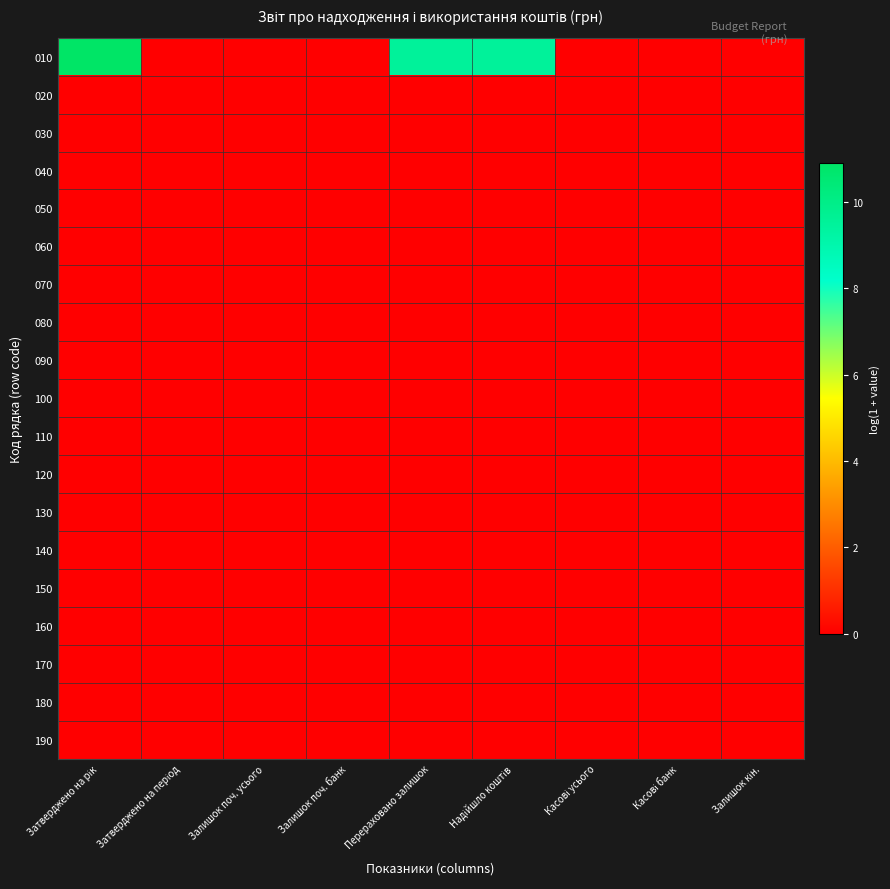

Reading left to right, list all the values displayed in this chart.

010: Затверджено на рік=10.9	Затверджено на період=0.0	Залишок поч. усього=0.0	Залишок поч. банк=0.0	Перераховано залишок=9.5	Надійшло коштів=9.5	Касові усього=0.0	Касові банк=0.0	Залишок кін.=0.0
020: Затверджено на рік=0.0	Затверджено на період=0.0	Залишок поч. усього=0.0	Залишок поч. банк=0.0	Перераховано залишок=0.0	Надійшло коштів=0.0	Касові усього=0.0	Касові банк=0.0	Залишок кін.=0.0
030: Затверджено на рік=0.0	Затверджено на період=0.0	Залишок поч. усього=0.0	Залишок поч. банк=0.0	Перераховано залишок=0.0	Надійшло коштів=0.0	Касові усього=0.0	Касові банк=0.0	Залишок кін.=0.0
040: Затверджено на рік=0.0	Затверджено на період=0.0	Залишок поч. усього=0.0	Залишок поч. банк=0.0	Перераховано залишок=0.0	Надійшло коштів=0.0	Касові усього=0.0	Касові банк=0.0	Залишок кін.=0.0
050: Затверджено на рік=0.0	Затверджено на період=0.0	Залишок поч. усього=0.0	Залишок поч. банк=0.0	Перераховано залишок=0.0	Надійшло коштів=0.0	Касові усього=0.0	Касові банк=0.0	Залишок кін.=0.0
060: Затверджено на рік=0.0	Затверджено на період=0.0	Залишок поч. усього=0.0	Залишок поч. банк=0.0	Перераховано залишок=0.0	Надійшло коштів=0.0	Касові усього=0.0	Касові банк=0.0	Залишок кін.=0.0
070: Затверджено на рік=0.0	Затверджено на період=0.0	Залишок поч. усього=0.0	Залишок поч. банк=0.0	Перераховано залишок=0.0	Надійшло коштів=0.0	Касові усього=0.0	Касові банк=0.0	Залишок кін.=0.0
080: Затверджено на рік=0.0	Затверджено на період=0.0	Залишок поч. усього=0.0	Залишок поч. банк=0.0	Перераховано залишок=0.0	Надійшло коштів=0.0	Касові усього=0.0	Касові банк=0.0	Залишок кін.=0.0
090: Затверджено на рік=0.0	Затверджено на період=0.0	Залишок поч. усього=0.0	Залишок поч. банк=0.0	Перераховано залишок=0.0	Надійшло коштів=0.0	Касові усього=0.0	Касові банк=0.0	Залишок кін.=0.0
100: Затверджено на рік=0.0	Затверджено на період=0.0	Залишок поч. усього=0.0	Залишок поч. банк=0.0	Перераховано залишок=0.0	Надійшло коштів=0.0	Касові усього=0.0	Касові банк=0.0	Залишок кін.=0.0
110: Затверджено на рік=0.0	Затверджено на період=0.0	Залишок поч. усього=0.0	Залишок поч. банк=0.0	Перераховано залишок=0.0	Надійшло коштів=0.0	Касові усього=0.0	Касові банк=0.0	Залишок кін.=0.0
120: Затверджено на рік=0.0	Затверджено на період=0.0	Залишок поч. усього=0.0	Залишок поч. банк=0.0	Перераховано залишок=0.0	Надійшло коштів=0.0	Касові усього=0.0	Касові банк=0.0	Залишок кін.=0.0
130: Затверджено на рік=0.0	Затверджено на період=0.0	Залишок поч. усього=0.0	Залишок поч. банк=0.0	Перераховано залишок=0.0	Надійшло коштів=0.0	Касові усього=0.0	Касові банк=0.0	Залишок кін.=0.0
140: Затверджено на рік=0.0	Затверджено на період=0.0	Залишок поч. усього=0.0	Залишок поч. банк=0.0	Перераховано залишок=0.0	Надійшло коштів=0.0	Касові усього=0.0	Касові банк=0.0	Залишок кін.=0.0
150: Затверджено на рік=0.0	Затверджено на період=0.0	Залишок поч. усього=0.0	Залишок поч. банк=0.0	Перераховано залишок=0.0	Надійшло коштів=0.0	Касові усього=0.0	Касові банк=0.0	Залишок кін.=0.0
160: Затверджено на рік=0.0	Затверджено на період=0.0	Залишок поч. усього=0.0	Залишок поч. банк=0.0	Перераховано залишок=0.0	Надійшло коштів=0.0	Касові усього=0.0	Касові банк=0.0	Залишок кін.=0.0
170: Затверджено на рік=0.0	Затверджено на період=0.0	Залишок поч. усього=0.0	Залишок поч. банк=0.0	Перераховано залишок=0.0	Надійшло коштів=0.0	Касові усього=0.0	Касові банк=0.0	Залишок кін.=0.0
180: Затверджено на рік=0.0	Затверджено на період=0.0	Залишок поч. усього=0.0	Залишок поч. банк=0.0	Перераховано залишок=0.0	Надійшло коштів=0.0	Касові усього=0.0	Касові банк=0.0	Залишок кін.=0.0
190: Затверджено на рік=0.0	Затверджено на період=0.0	Залишок поч. усього=0.0	Залишок поч. банк=0.0	Перераховано залишок=0.0	Надійшло коштів=0.0	Касові усього=0.0	Касові банк=0.0	Залишок кін.=0.0